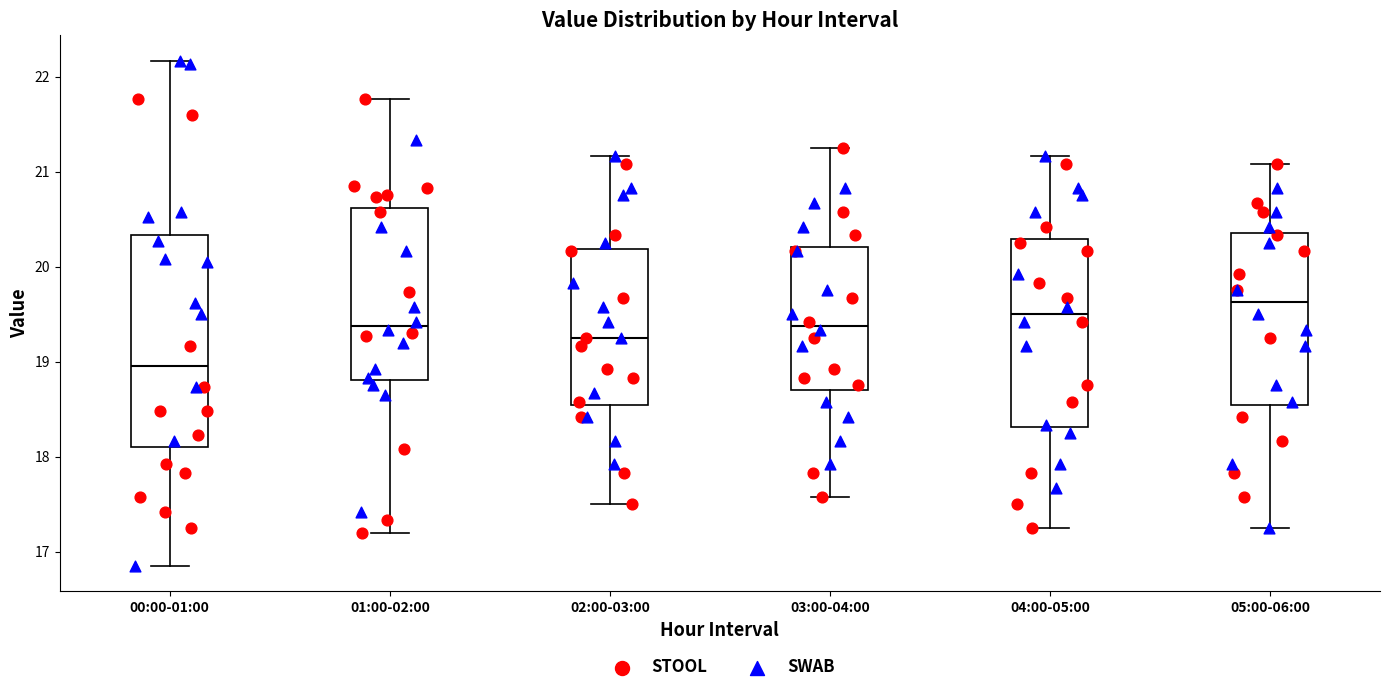

Where does the upper whisker of the box for 02:00-03:00 end on the y-axis? The values are not printed on the chart, so give them approximately, as read against the axis.

21.2